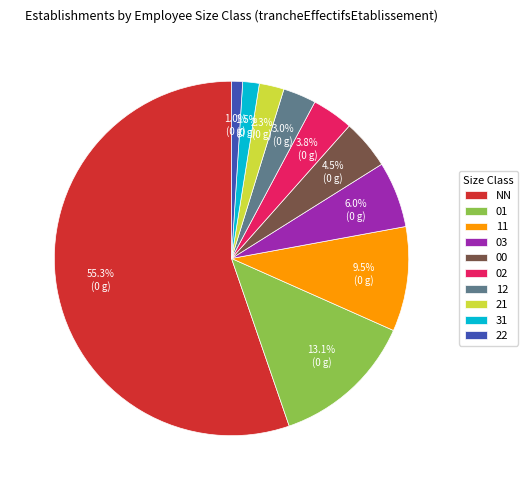

To the nearest percent, what percentage of the pie is 22?

1%